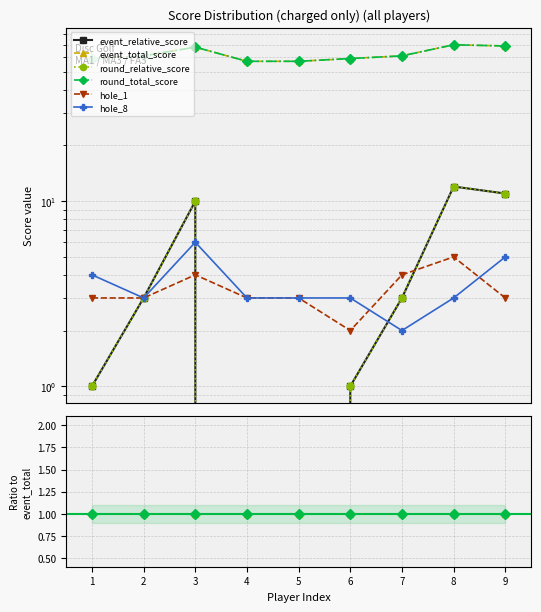

True or false: round_relative_score and event_total_score cross at least once.

False